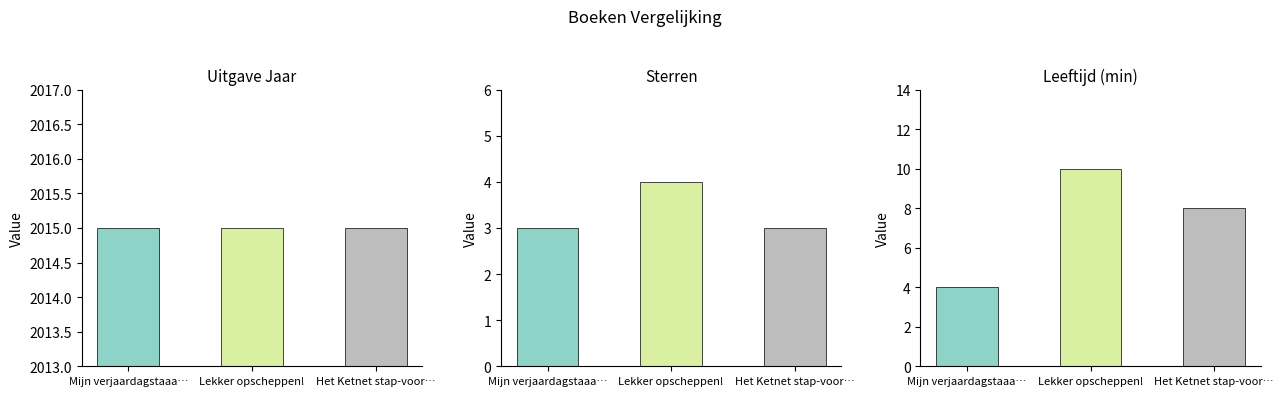

What is the sum of all Leeftijd values?

22